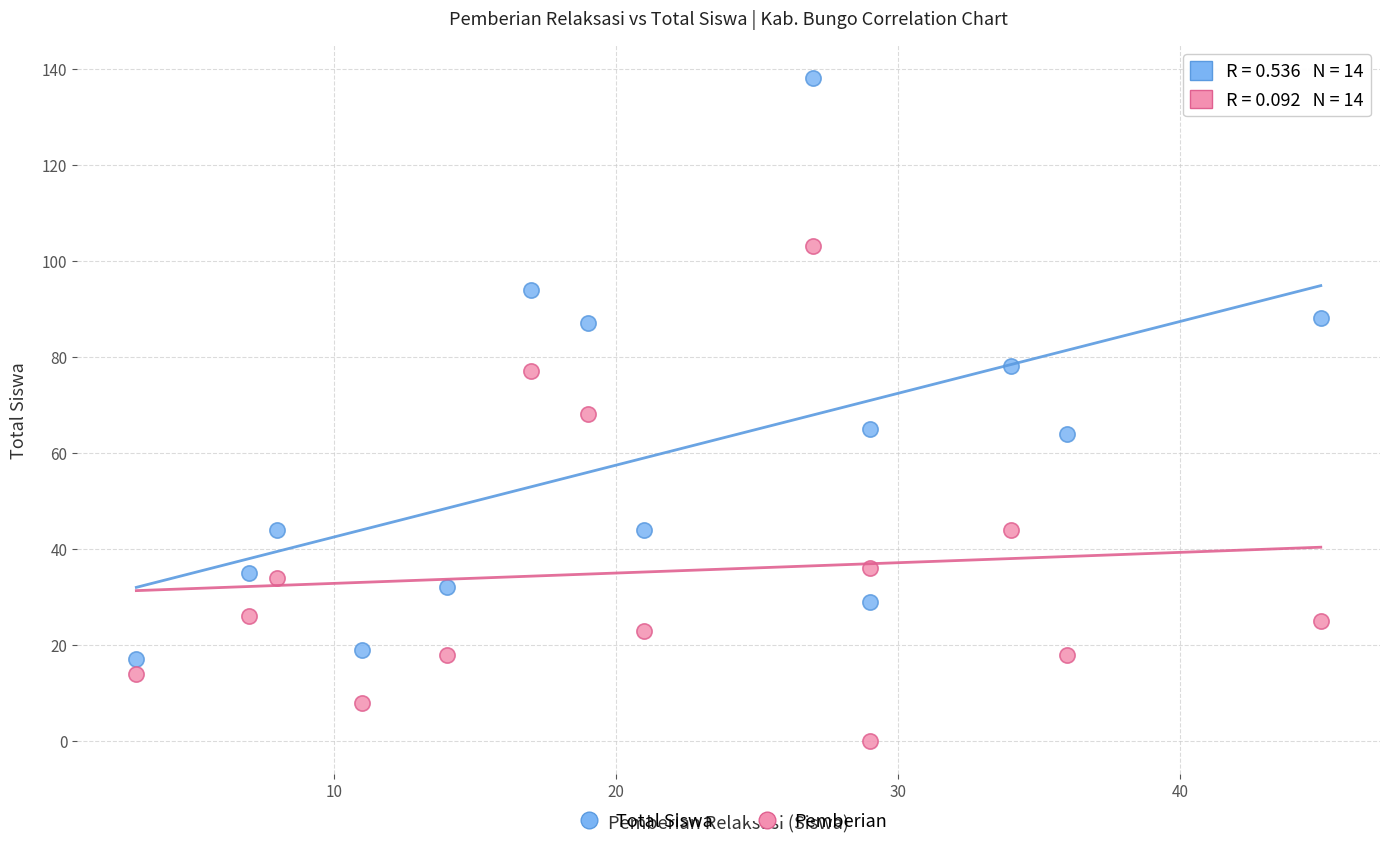

Which series reaches the minimum Y coordinate?

Pemberian